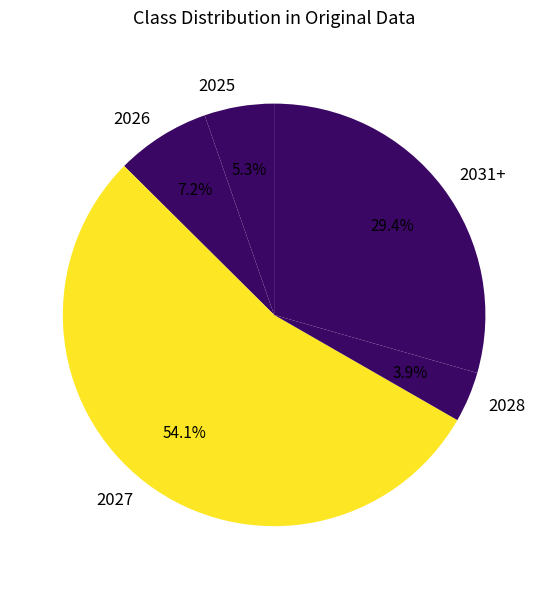

Is it true that 2027 is 50% of the pie?

False